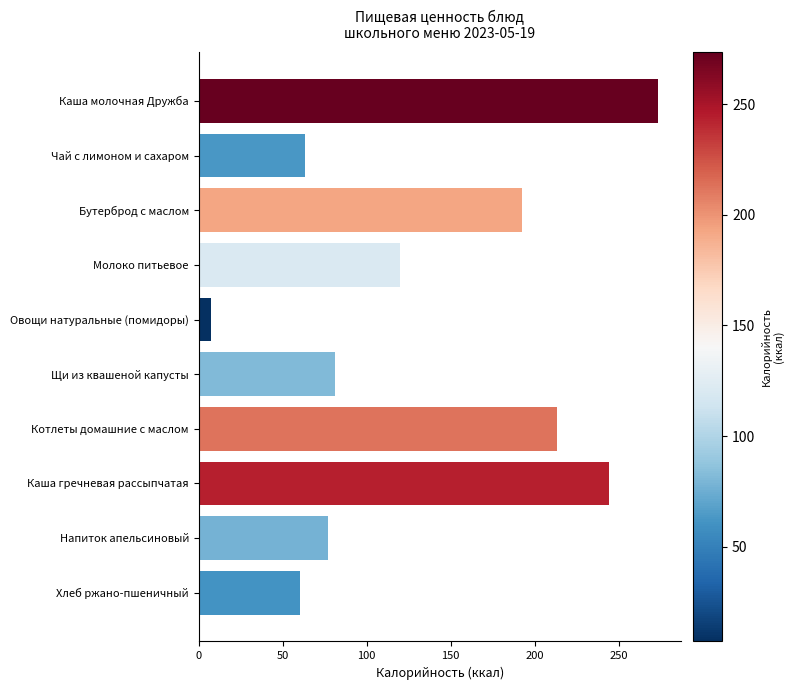

At which label is the value closest to 140?

Молоко питьевое